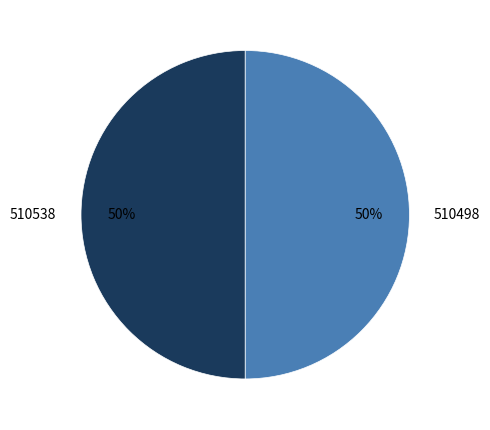

Approximately how many times larger is the value at 510498 compared to 510538?

1.0